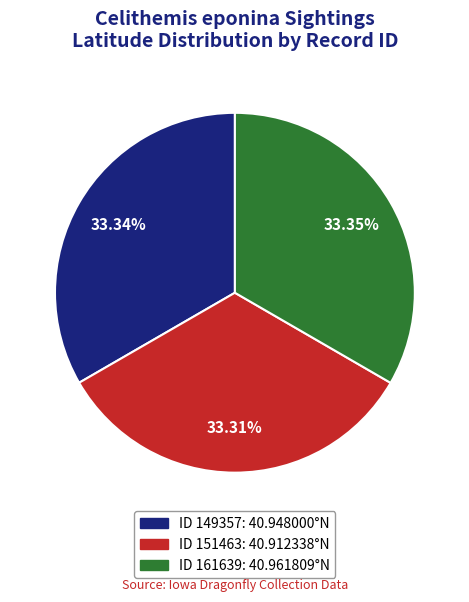

Is there any slice that represents more than half of the pie?

No